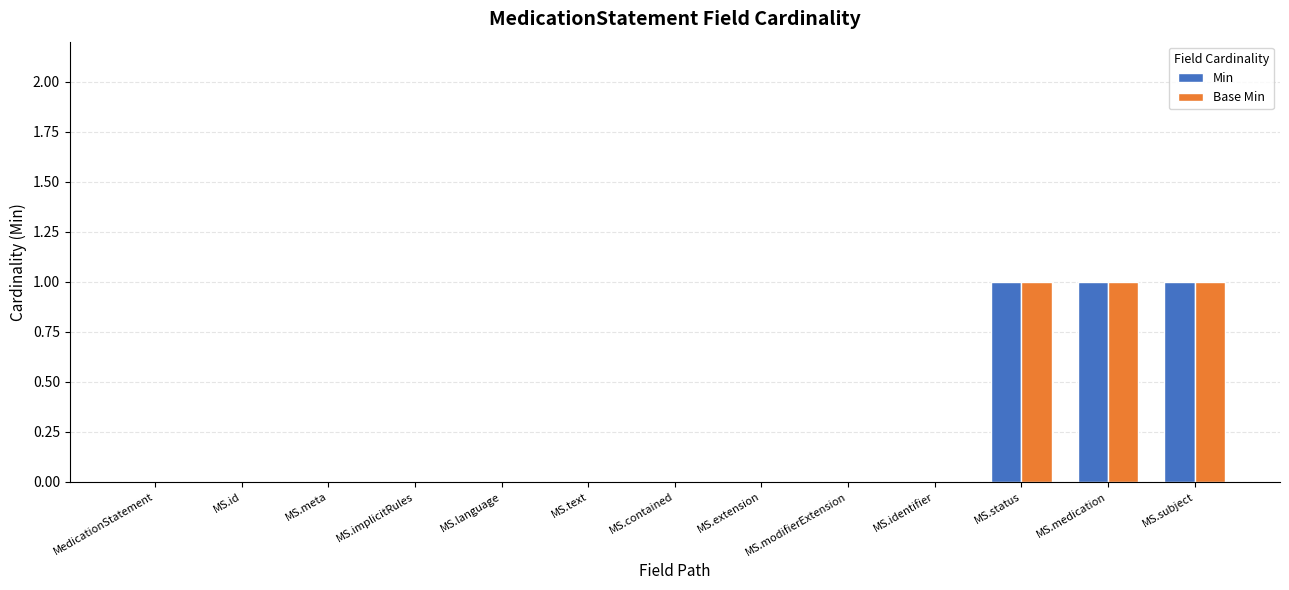

The value of Base Min at MS.language is 0. True or false?

True